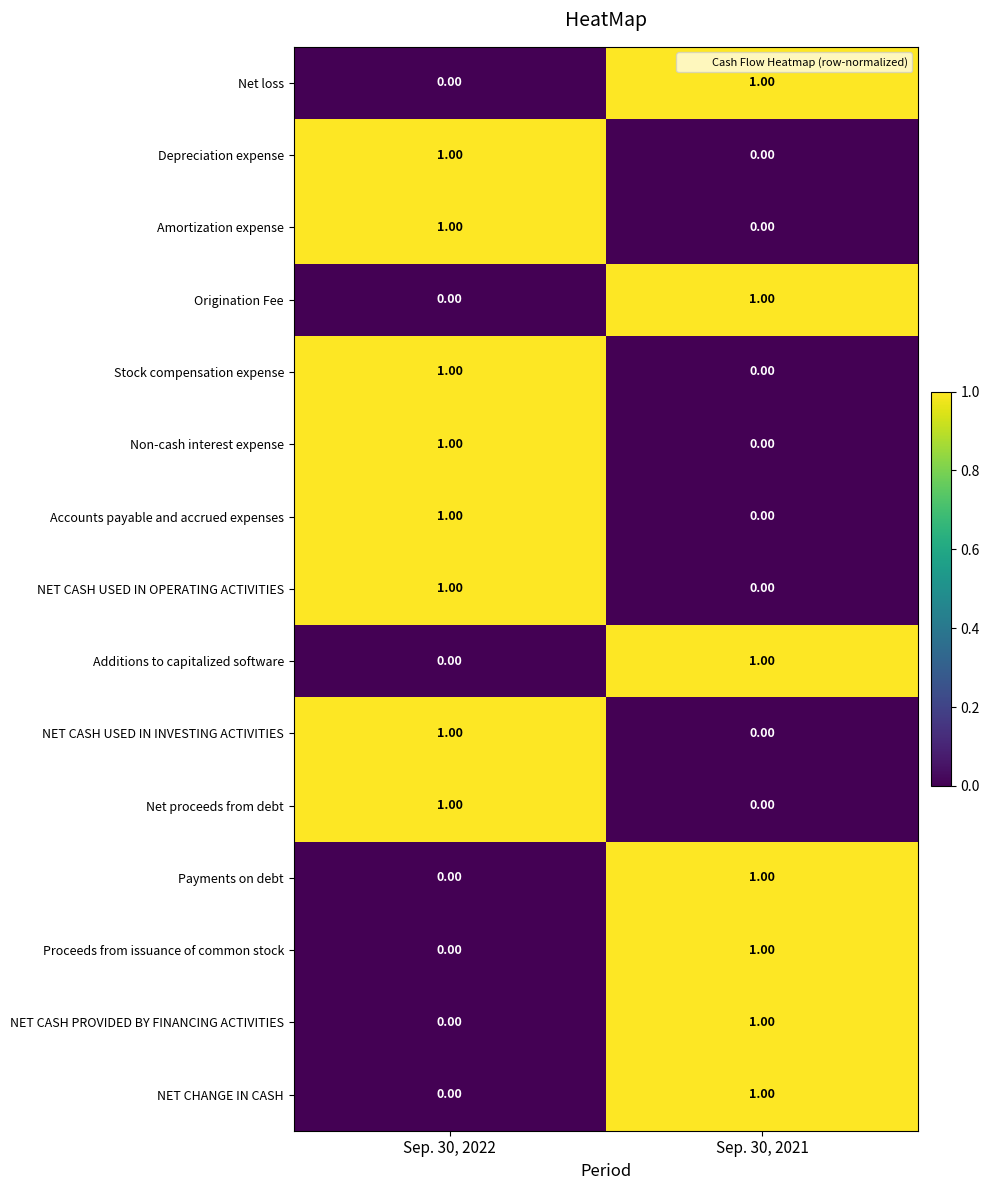

What is the spread (max minus min) of values at Sep. 30, 2021?

1